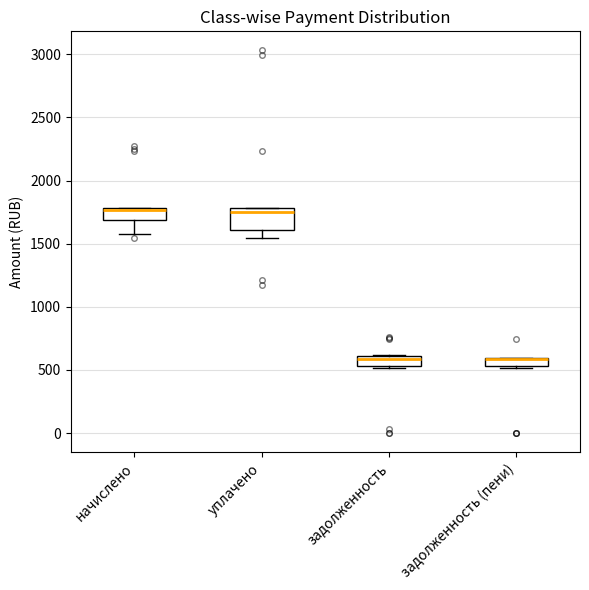

Comparing the boxes themselves (not the whiskers), which one is the tallest?

уплачено